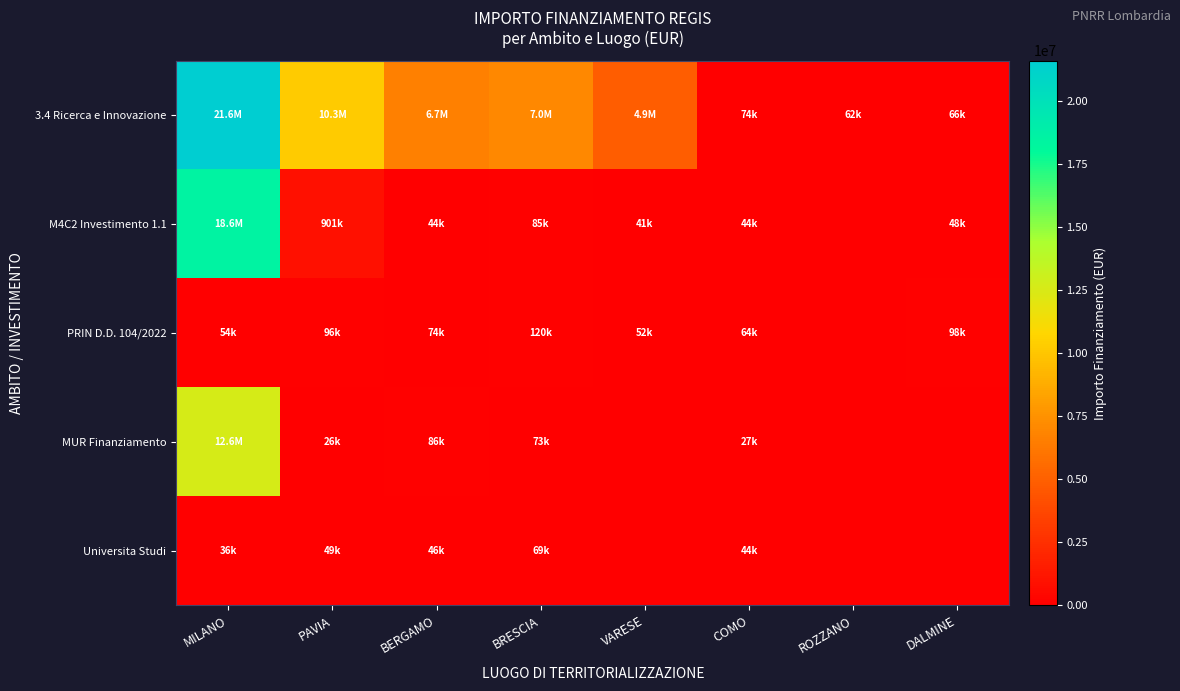

Which series has the largest range (max minus min)?

3.4 Ricerca e Innovazione